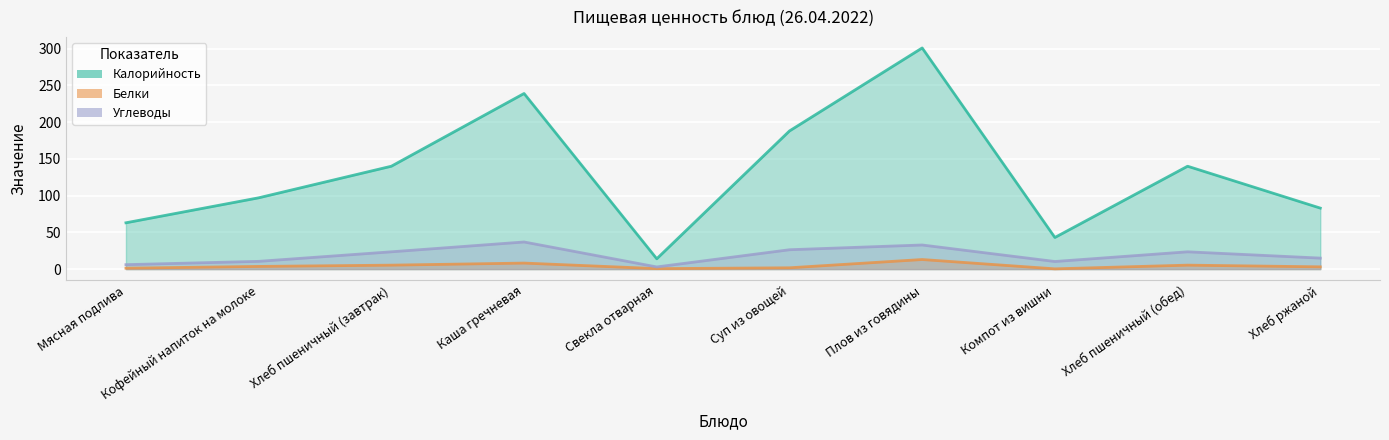

Is it true that Калорийность equals 57.9 at Компот из вишни?

False